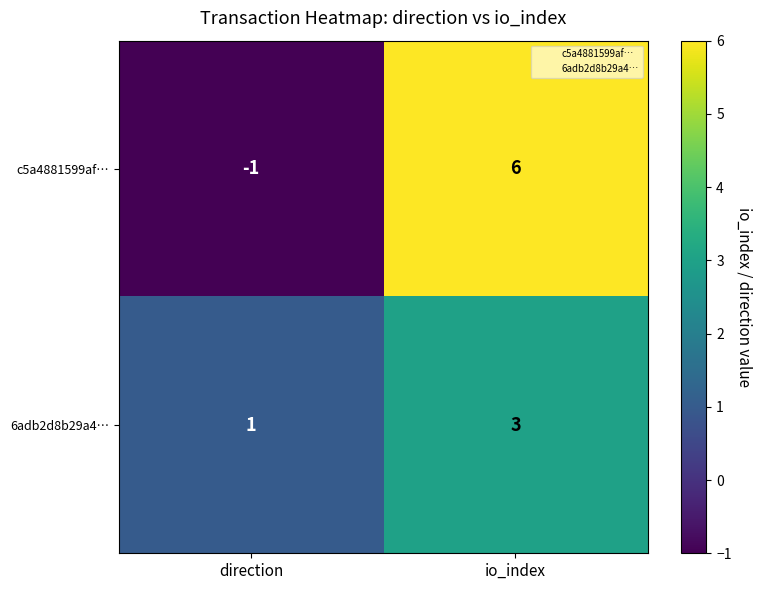

True or false: c5a4881599af… has a value of -1 at direction.

True